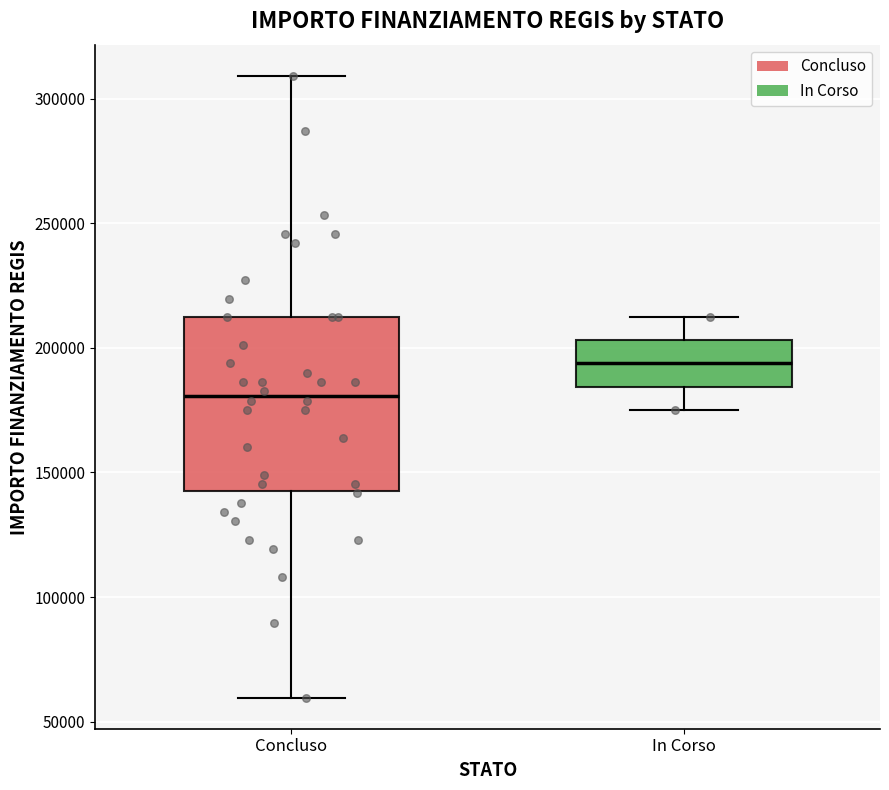

Reading left to right, read every box against the y-axis: the position of its median line, the range the box covers, and the ends of its whiskers. The values are not printed on the chart, so give them approximately, as read against the axis.

Concluso: median 180000, box 145000 to 210000, whiskers 60000 to 310000
In Corso: median 195000, box 185000 to 205000, whiskers 175000 to 210000